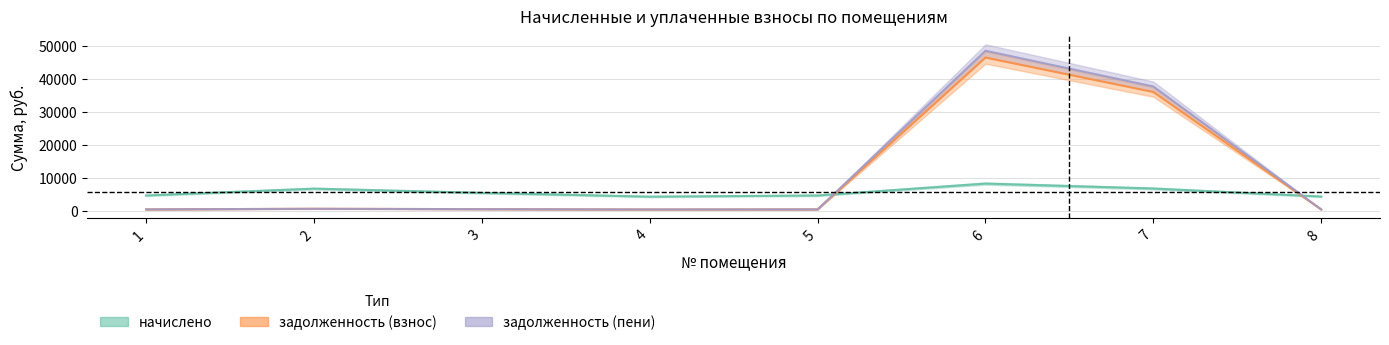

Which category has the highest value in the начислено series?

6